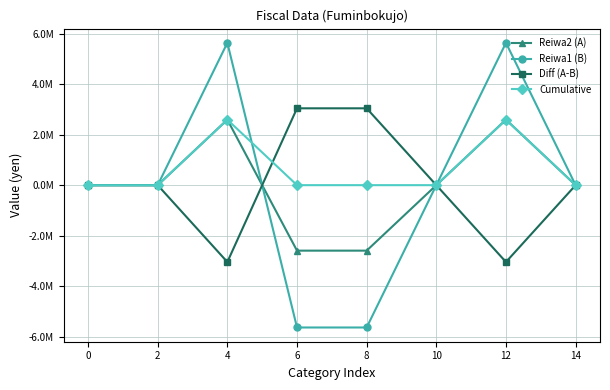

What is the difference between the maximum and second lowest values in the Reiwa2 (A) series?

5185450